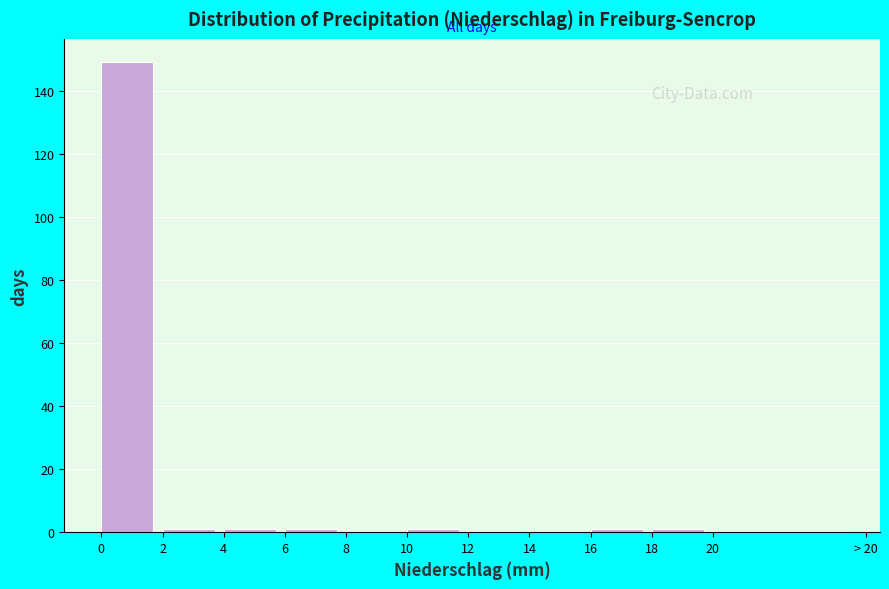

Reading left to right, list all the values displayed in this chart.

0=149	2=1	4=1	6=1	8=0	10=1	12=0	14=0	16=1	18=1	20=0